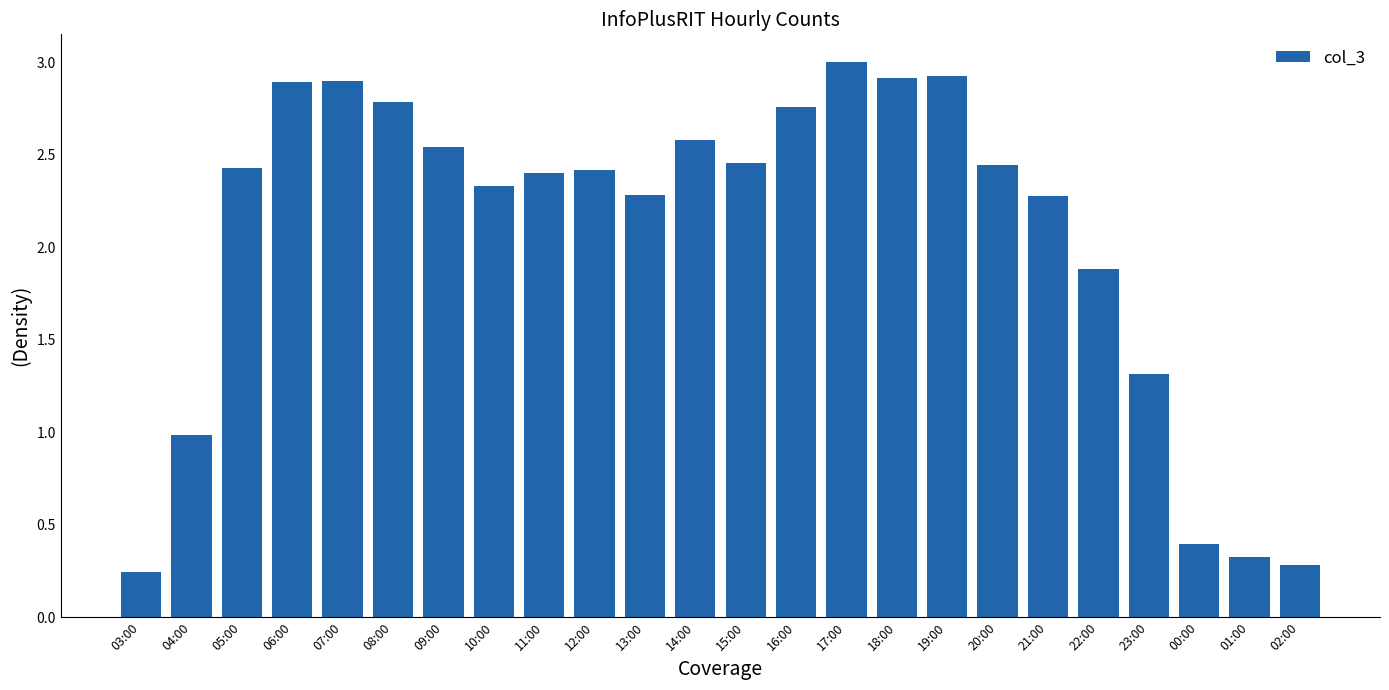

What is the ratio of the value at 15:00 to the value at 21:00?

1.1